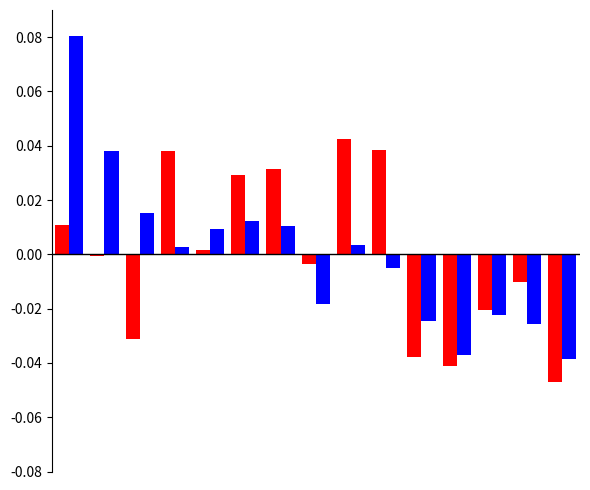

How many groups of bars are there?

15